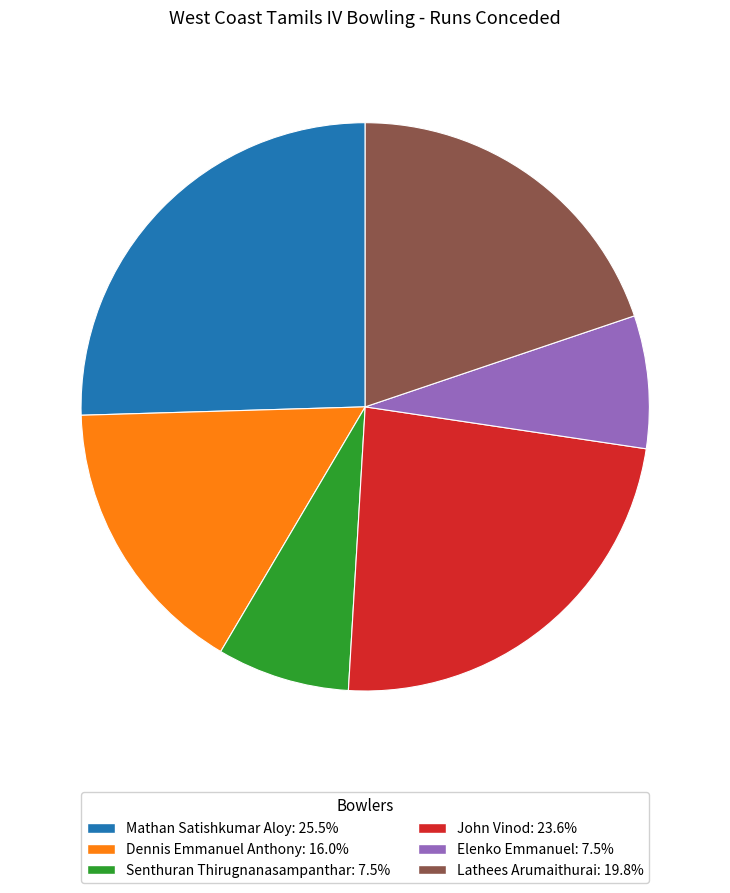

Approximately how many times larger is the value at Mathan Satishkumar Aloy compared to Elenko Emmanuel?

3.4